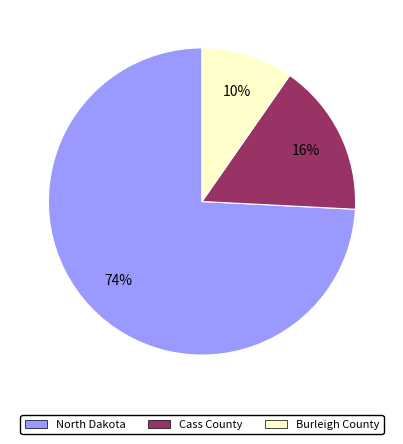

Is North Dakota the majority of the pie?

Yes